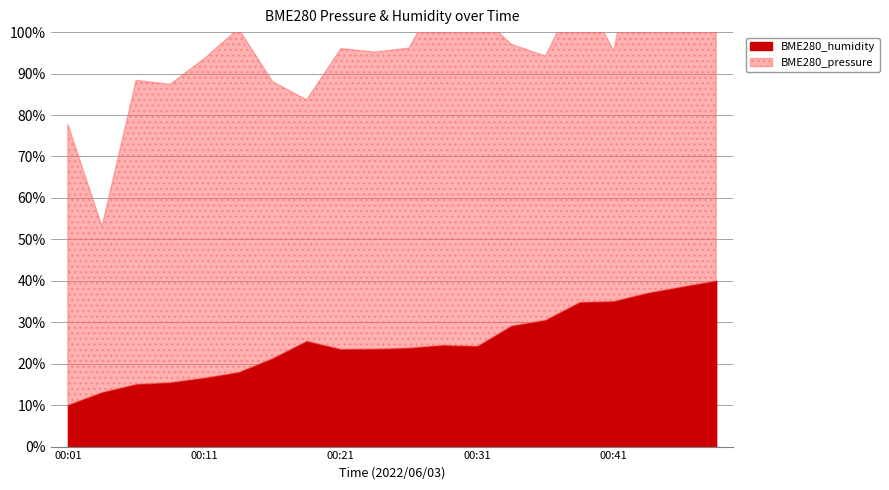

Reading right to left, transcribe all the data shown in this chart.

00:49=40.0	00:46=38.5	00:44=37.1	00:41=35.0	00:39=34.8	00:36=30.5	00:34=29.1	00:31=24.2	00:29=24.4	00:26=23.8	00:24=23.5	00:21=23.5	00:19=25.4	00:16=21.3	00:14=17.9	00:11=16.6	00:09=15.4	00:06=15.0	00:04=13.1	00:01=10.0